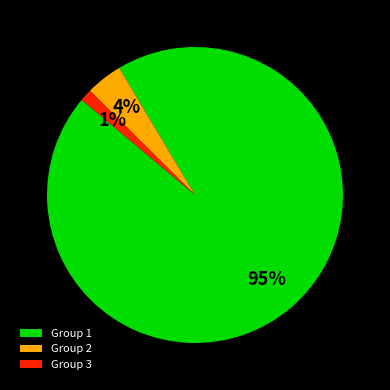

Which has a higher value, Group 3 or Group 1?

Group 1